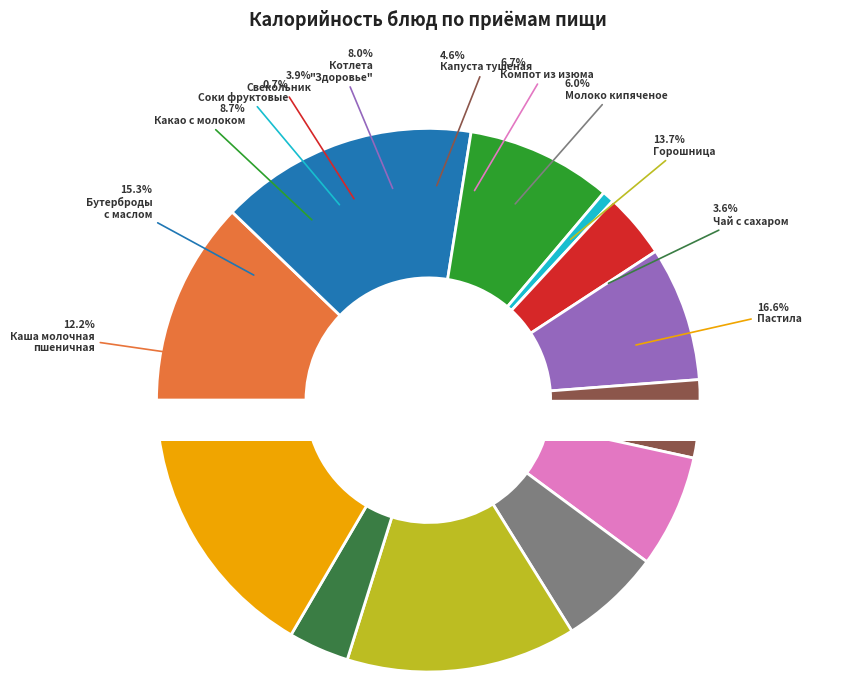

What portion of the pie excludes Компот из изюма?

93.3%